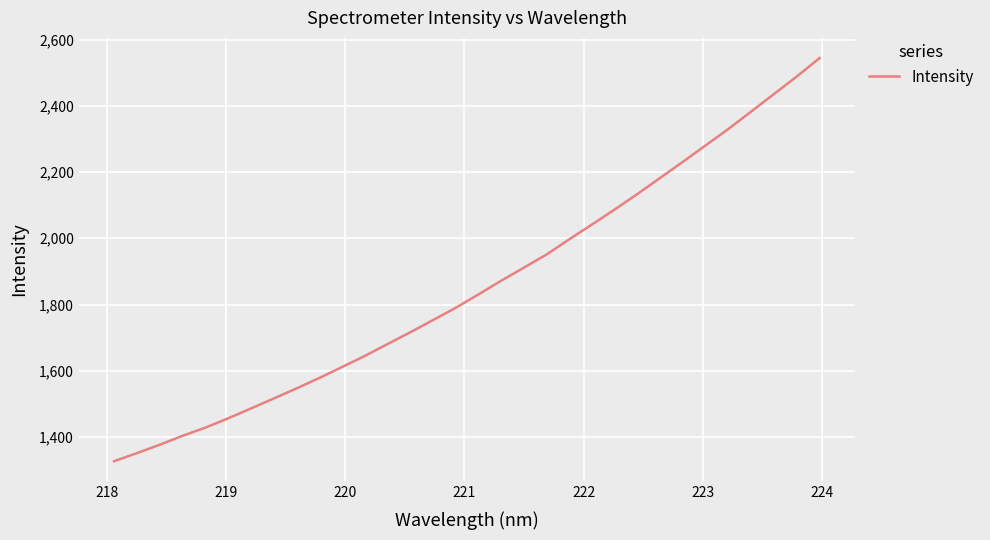

Does the chart have visible grid lines?

Yes